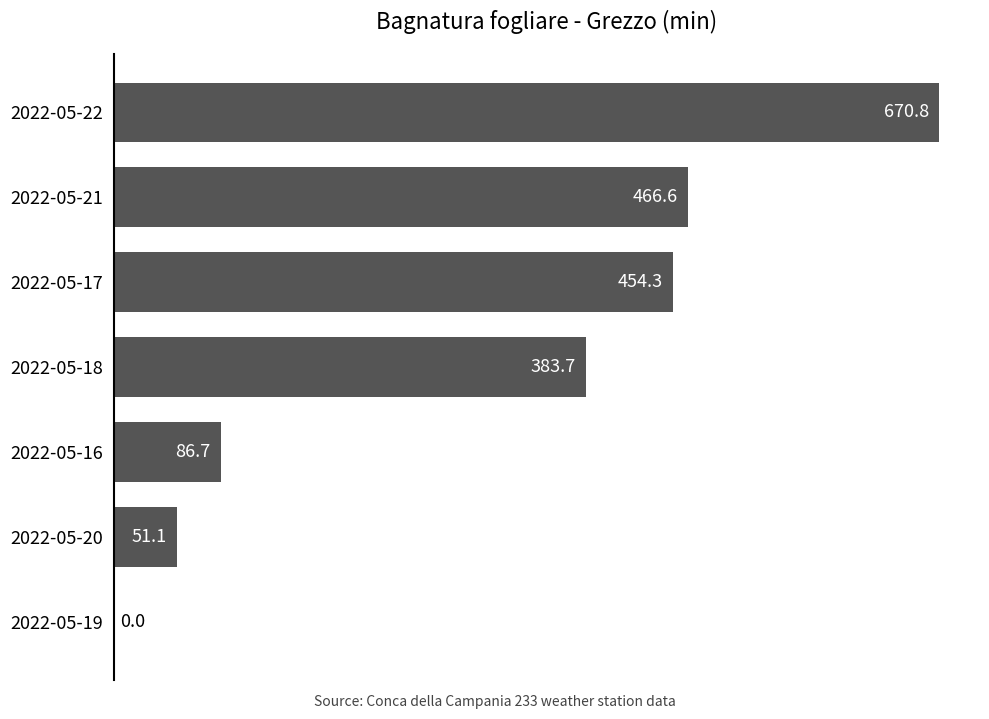

What is the approximate value at 2022-05-18?

383.7